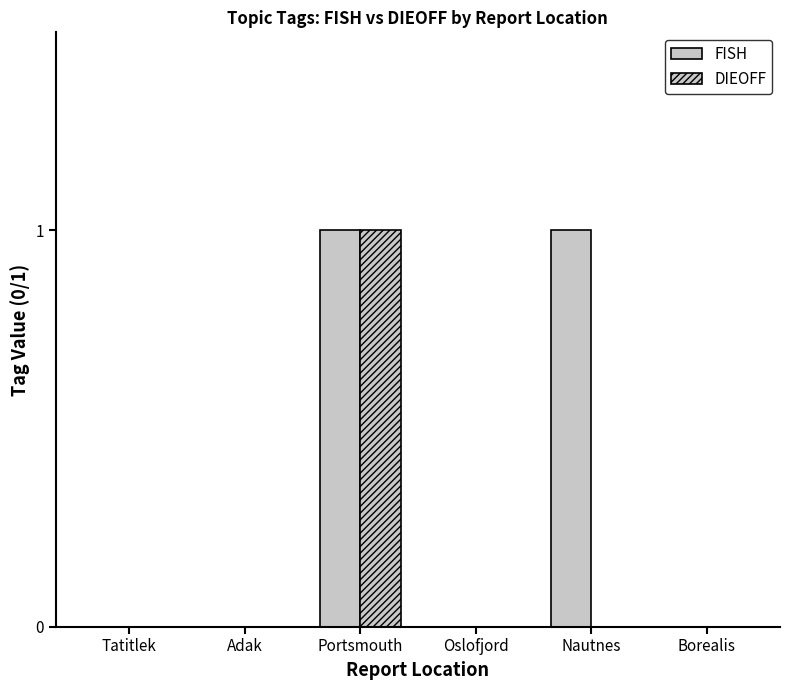

What is the label of the 4th bar from the right?

Portsmouth